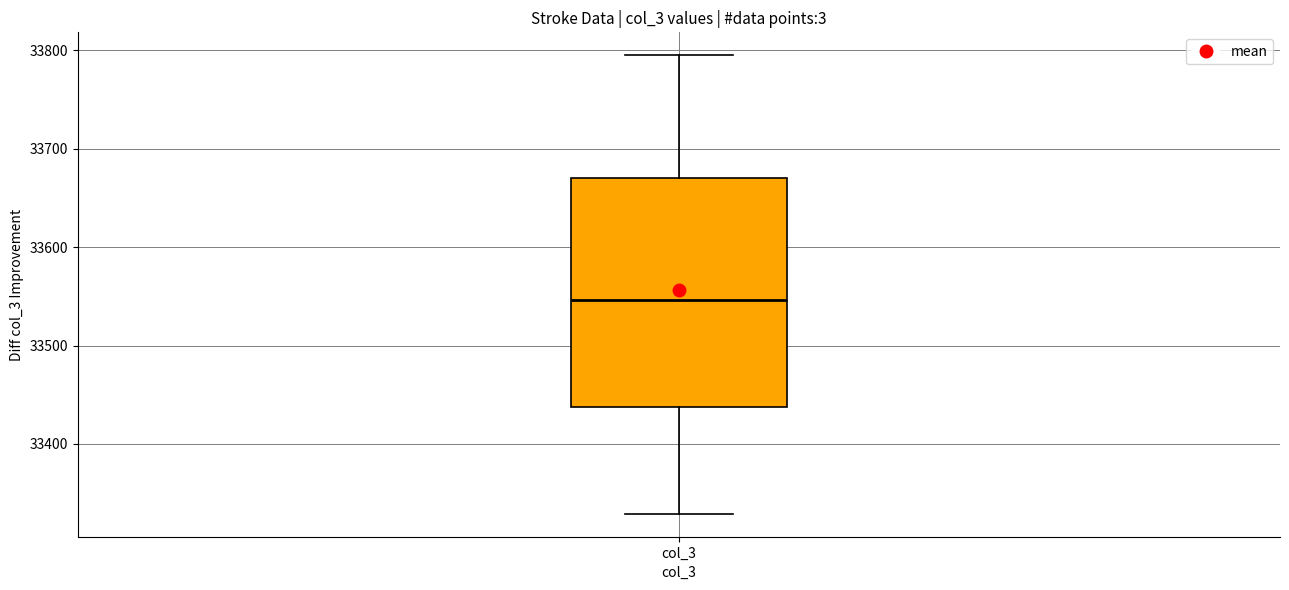

Read this box plot against the y-axis: the position of the median line, the range covered by the box, and the ends of both whiskers. The values are not printed on the chart, so give them approximately, as read against the axis.

median 33550, box 33440 to 33670, whiskers 33330 to 33800